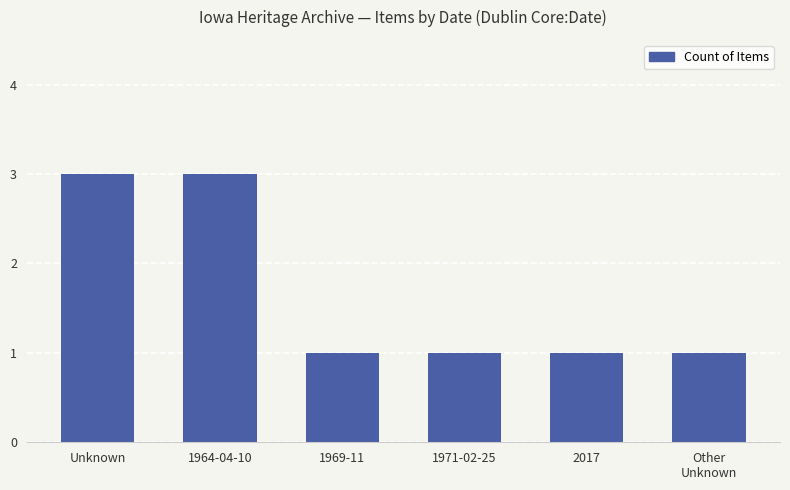

What is the label of the 4th bar from the left?

1971-02-25